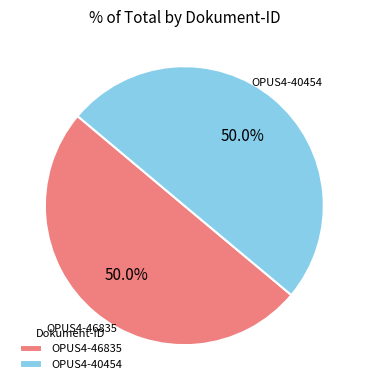

What percentage do OPUS4-46835 and OPUS4-40454 together represent?

100.0%